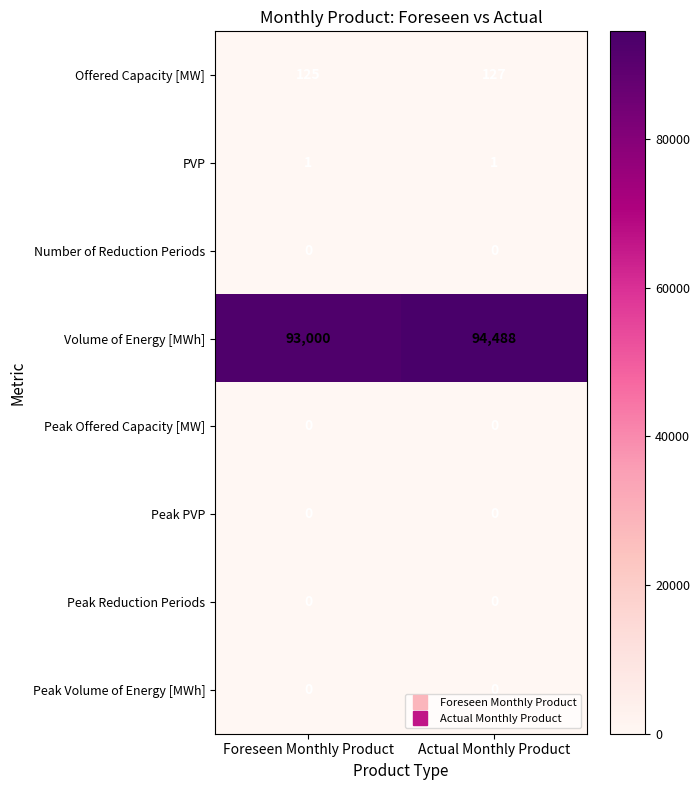

How many distinct data groups are displayed?

8